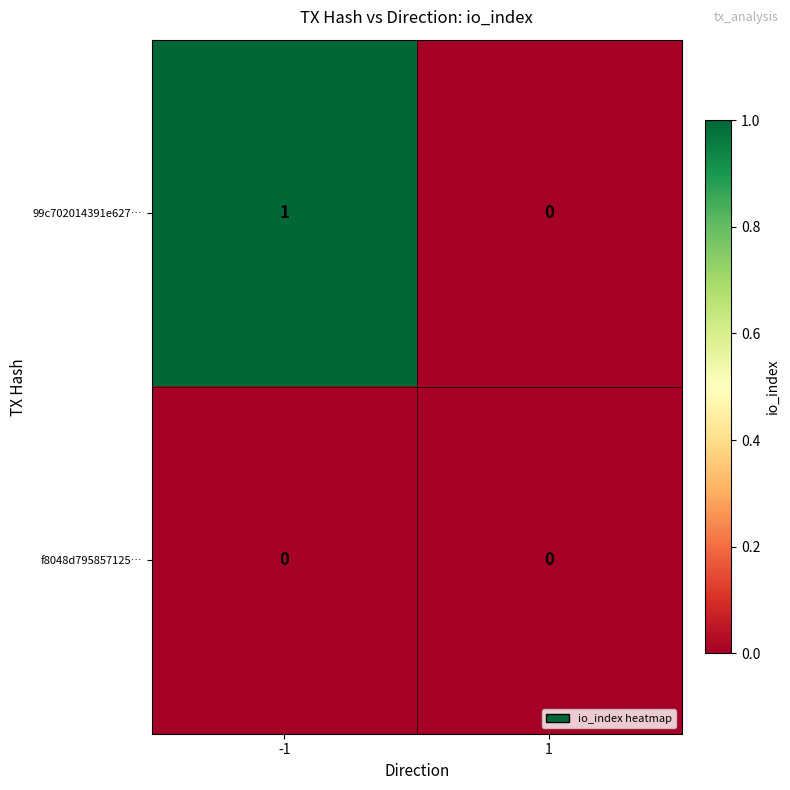

Count the number of data series in this chart.

2